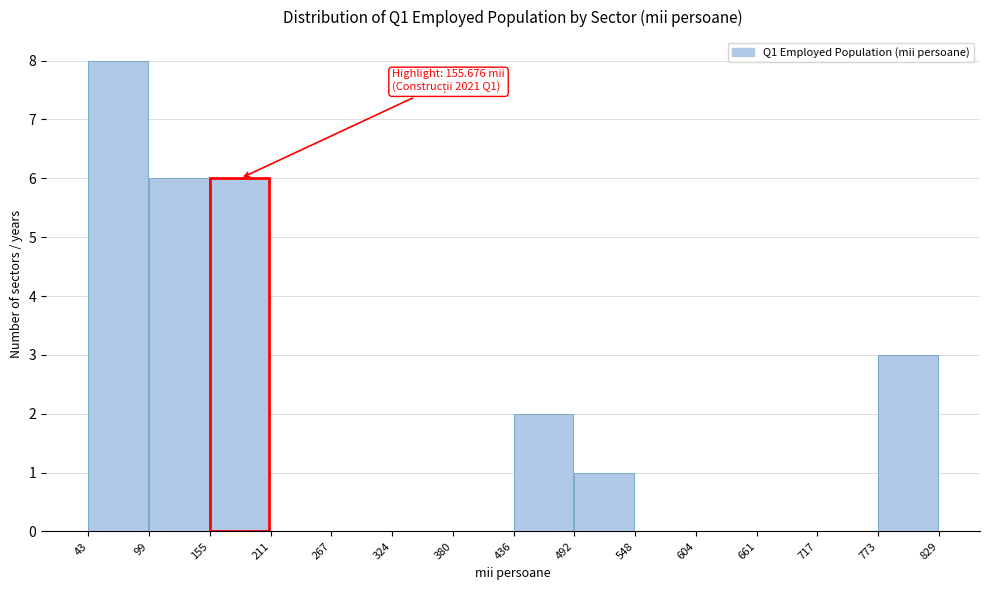

Which range on the x-axis has the tallest bar?

43 to 99